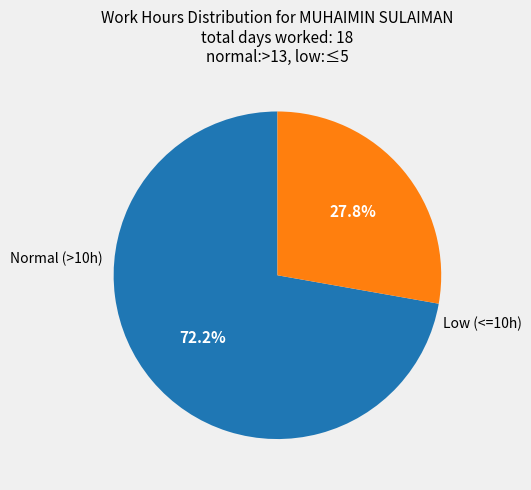

Is there a majority slice in this chart?

Yes